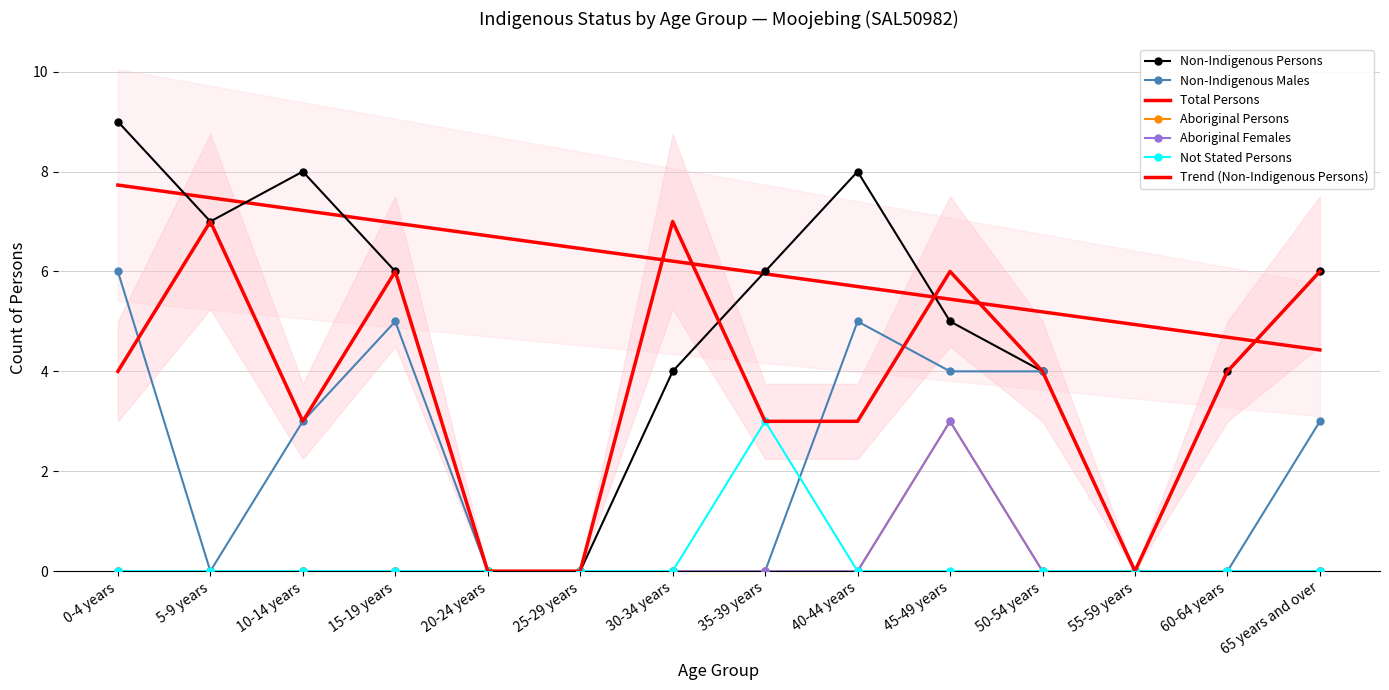

At which label does Non-Indigenous Persons first exceed 6?

0-4 years